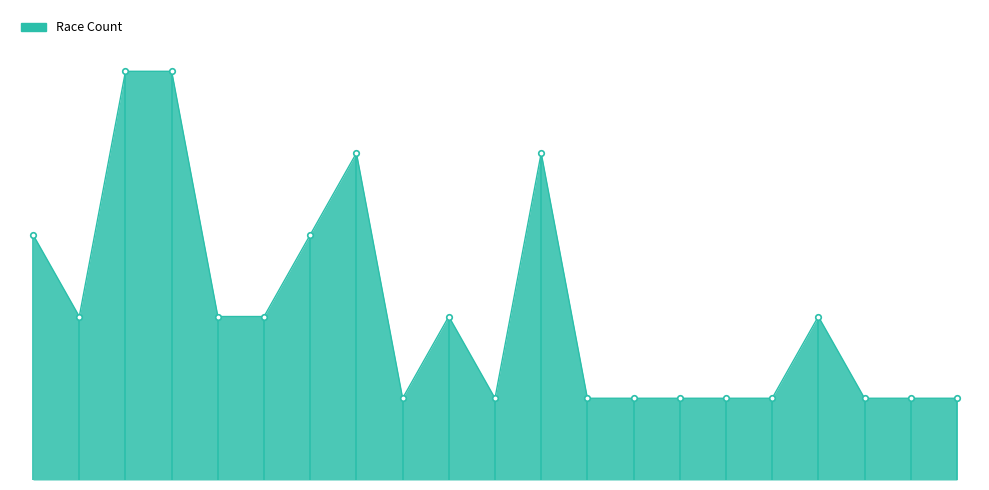

The value at Boys N18 double sculls is 1. True or false?

False